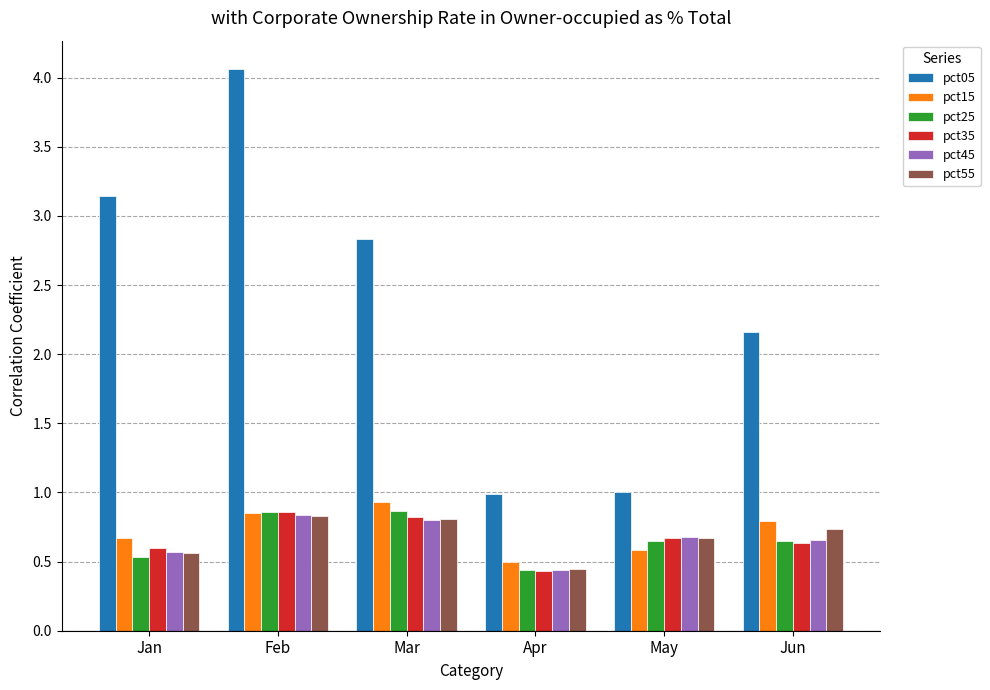

The value of pct45 at Jan is 0.2. True or false?

False